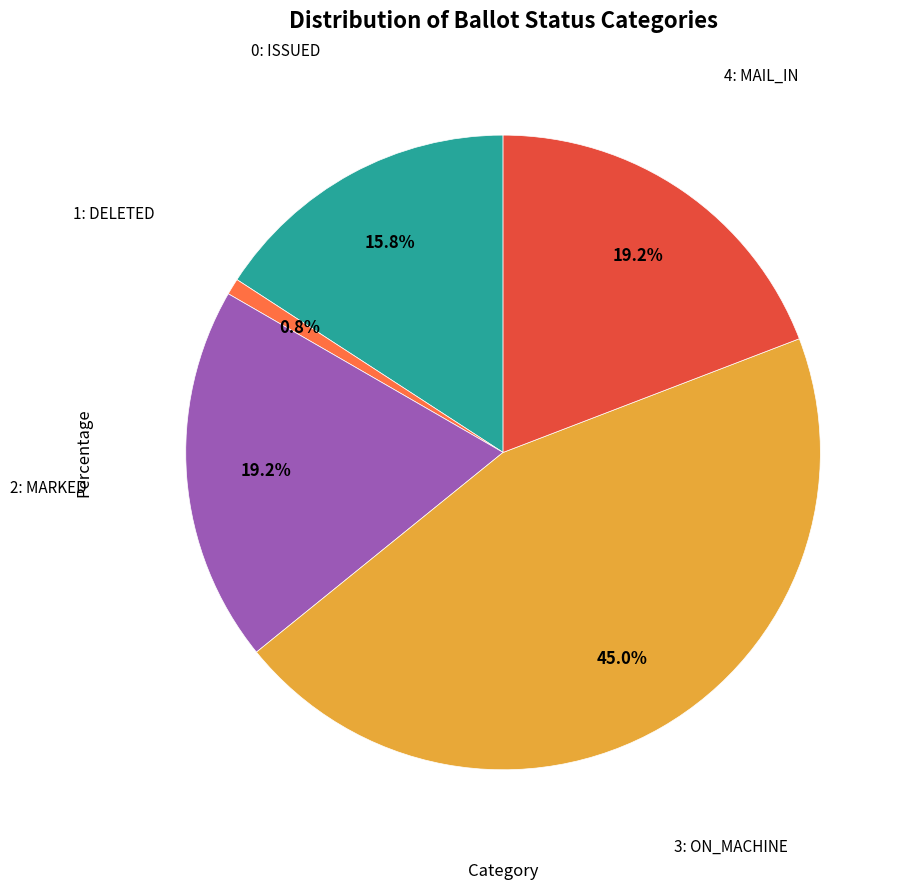

Is there a majority slice in this chart?

No